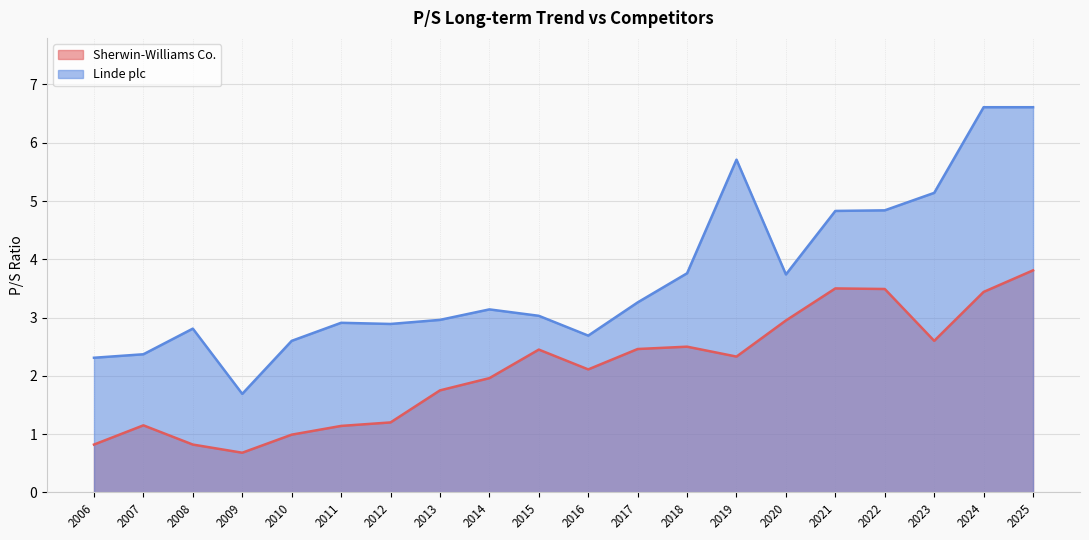

Which series has the widest spread of values?

Linde plc